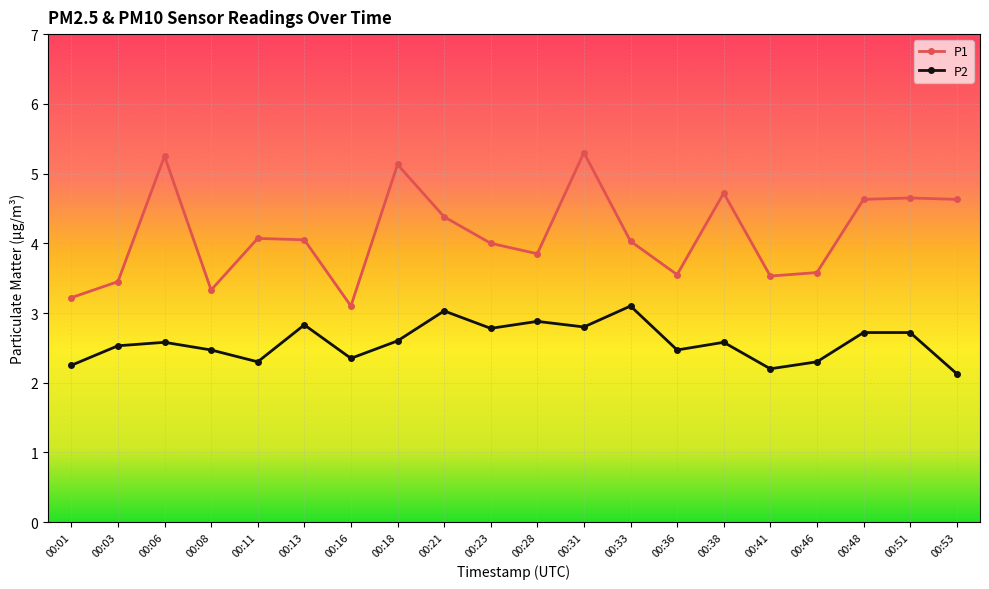

The P2 series shows 2.7 at 00:48. True or false?

True